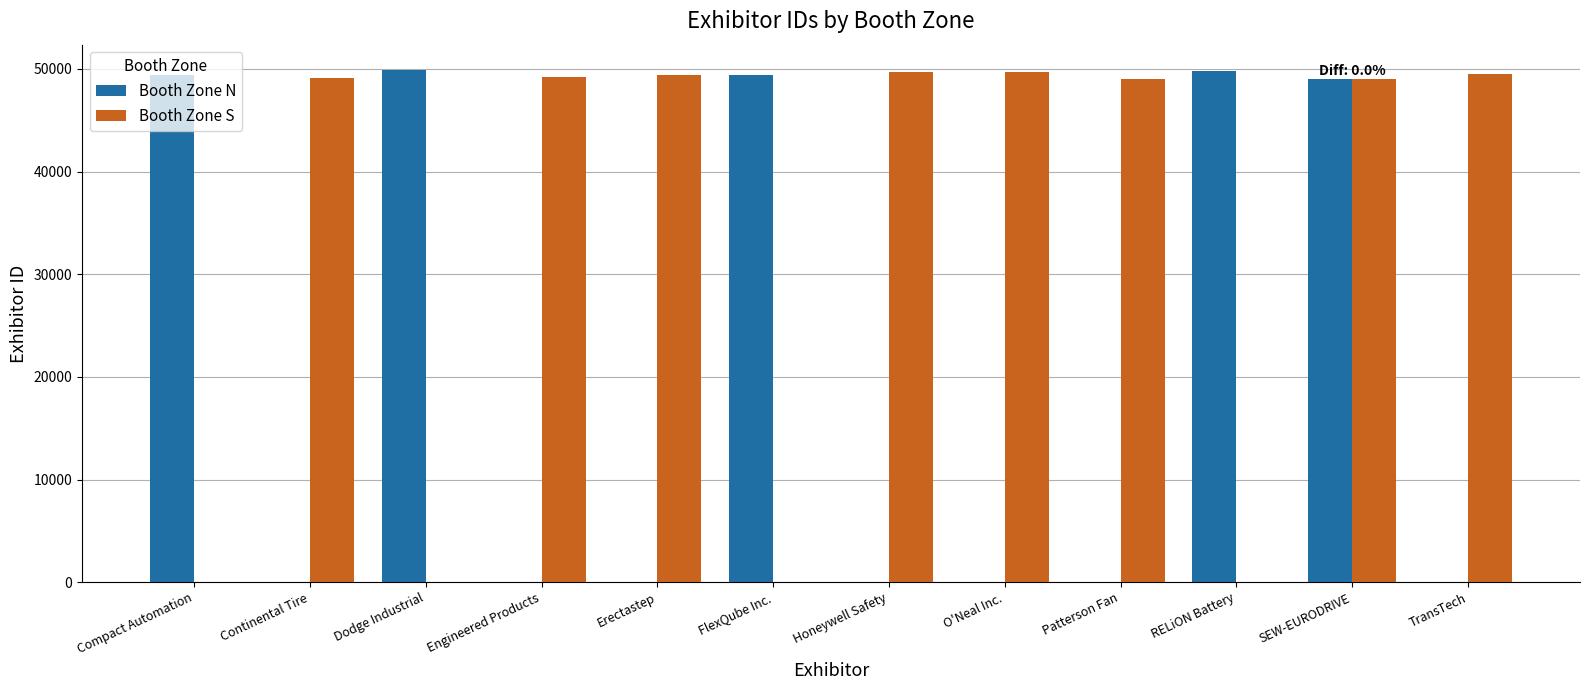

Are the bars horizontal?

No